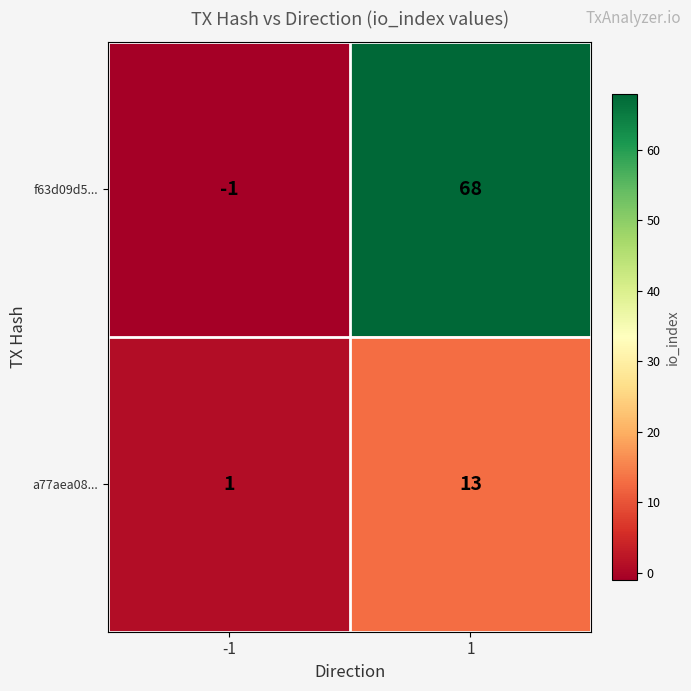

At how many categories does at least one series exceed 64?

1